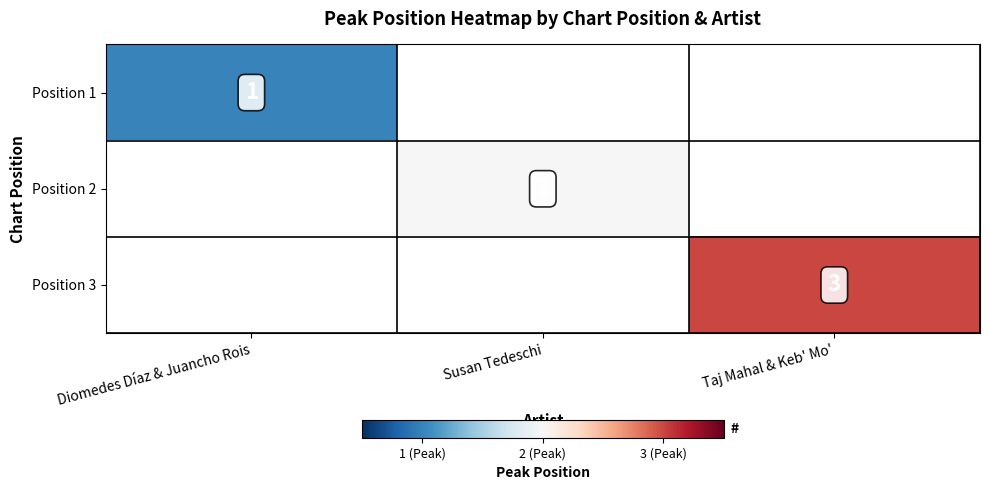

The Position 2 series shows 1 at Susan Tedeschi. True or false?

False